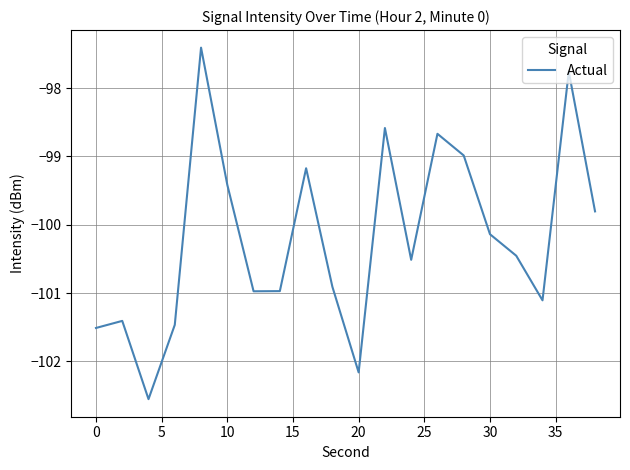

What is the difference between the maximum and minimum values?

5.1